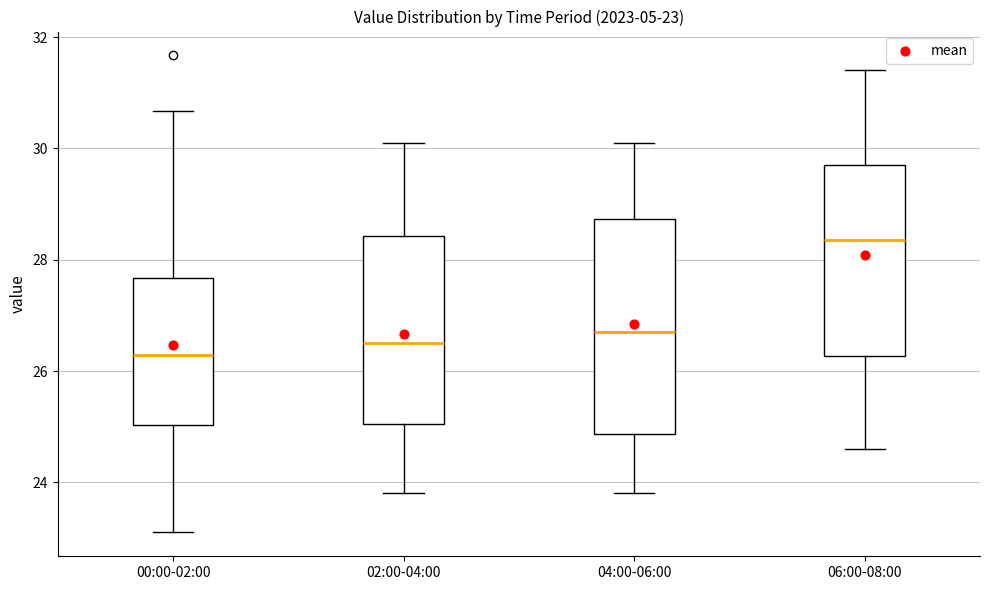

Which box's median line is the lowest?

00:00-02:00